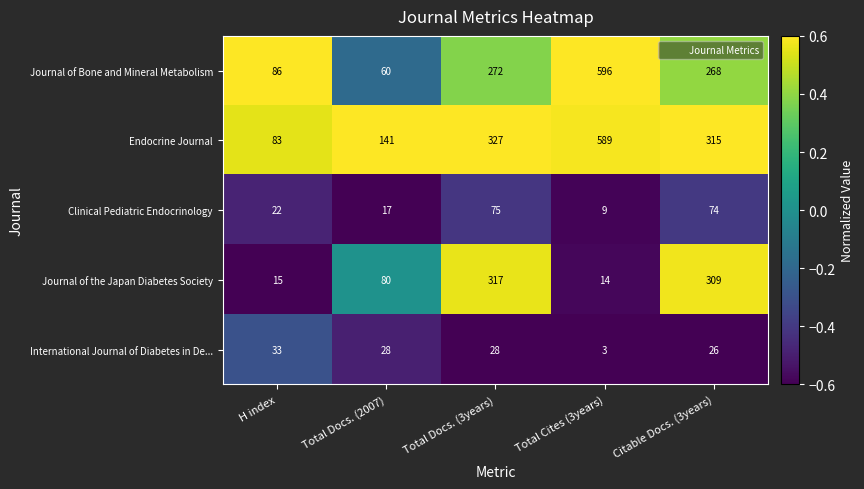

Rank the series at H index from highest to lowest value.

Journal of Bone and Mineral Metabolism, Endocrine Journal, International Journal of Diabetes in De..., Clinical Pediatric Endocrinology, Journal of the Japan Diabetes Society